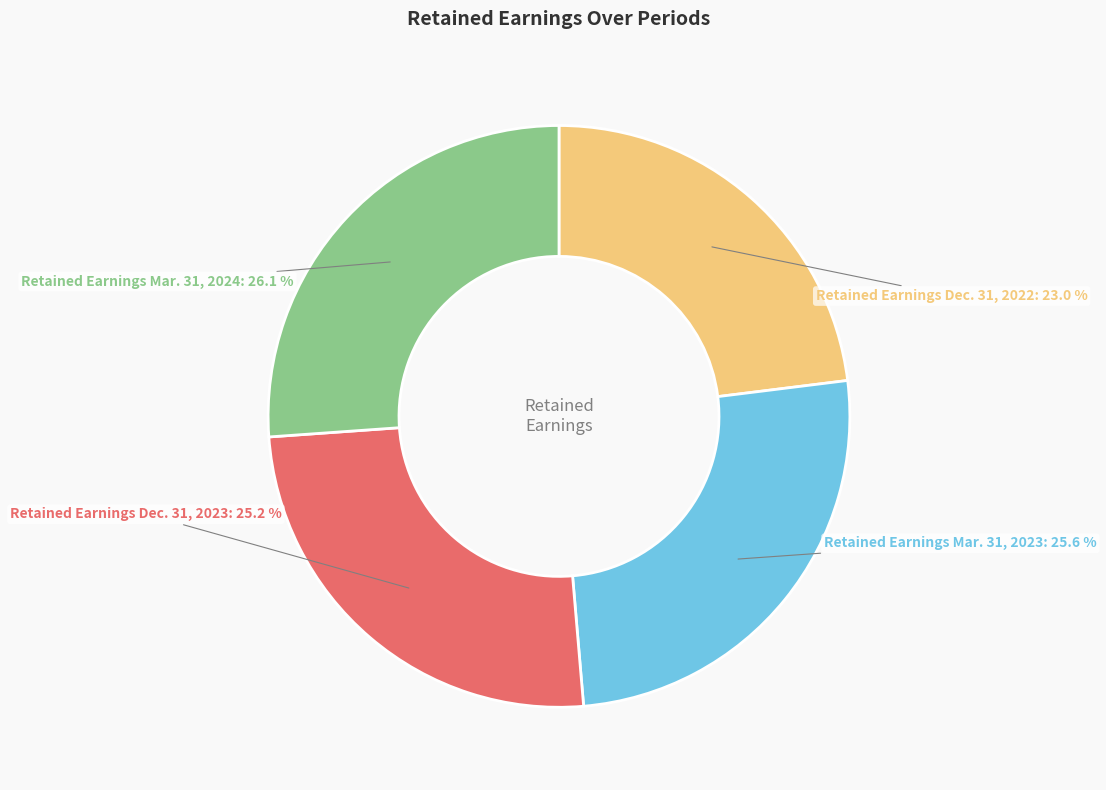

What is the smallest slice in the pie chart?

Retained Earnings Dec. 31, 2022